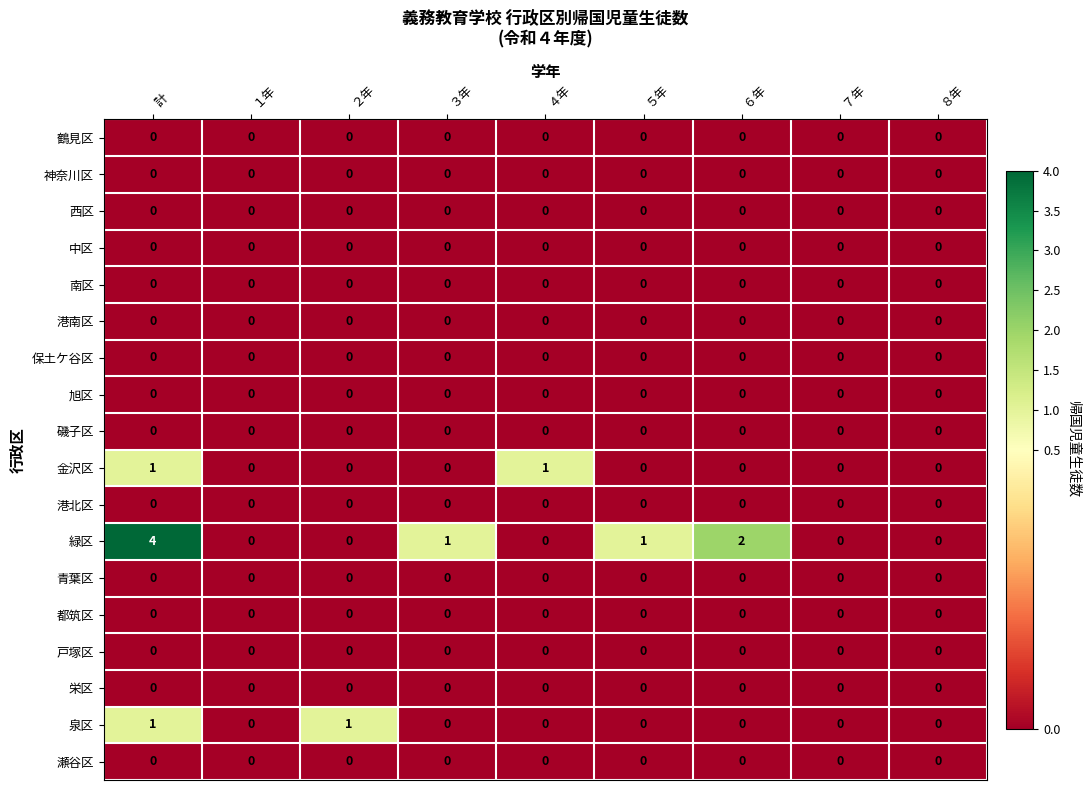

The 緑区 series shows 2 at ２年. True or false?

False